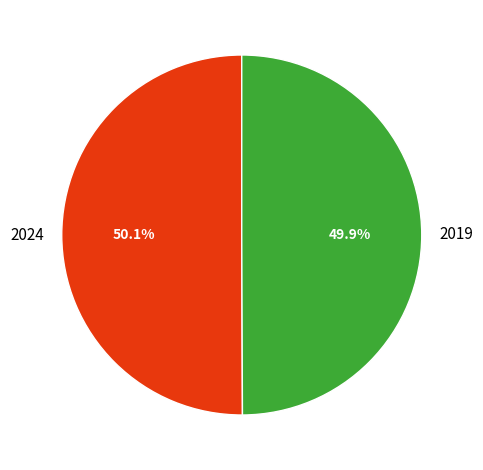

What portion of the pie excludes 2019?

50.1%